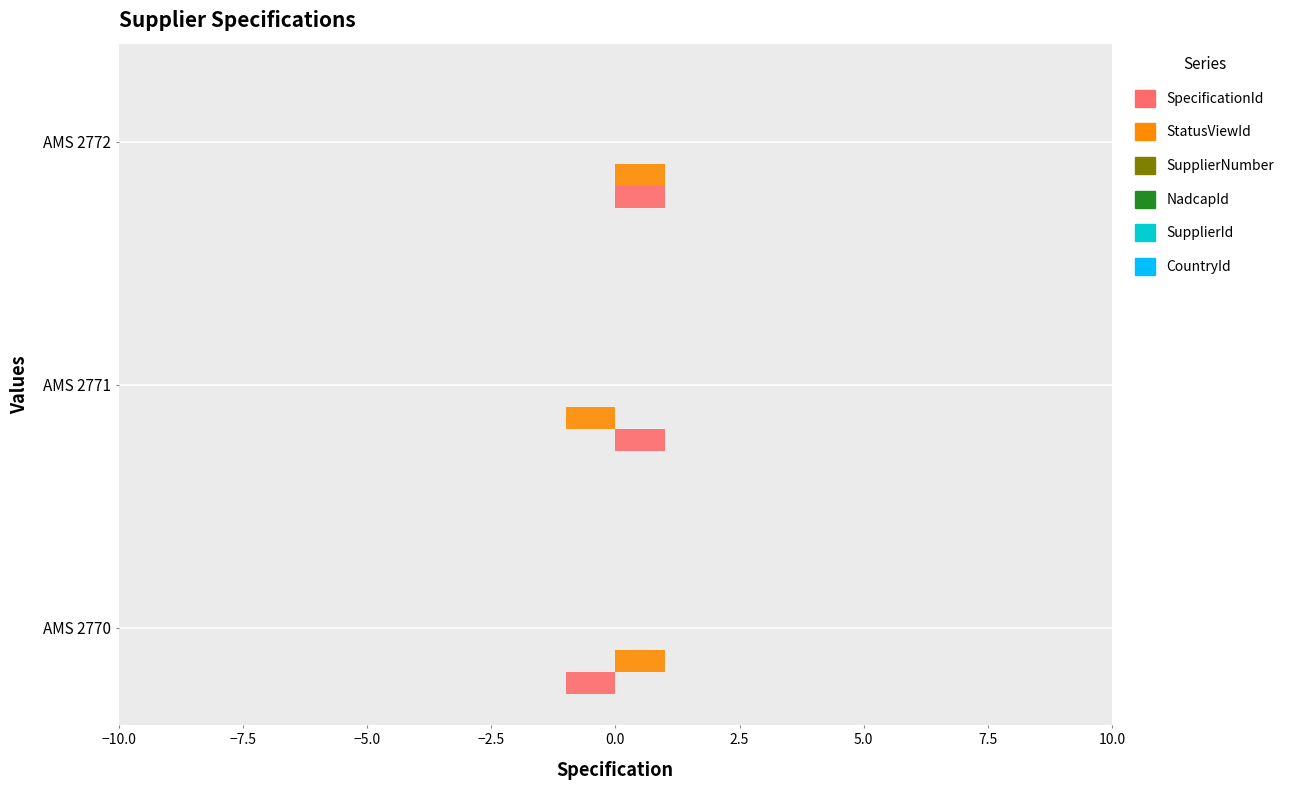

Is it true that StatusViewId equals -0.2 at AMS 2771?

False